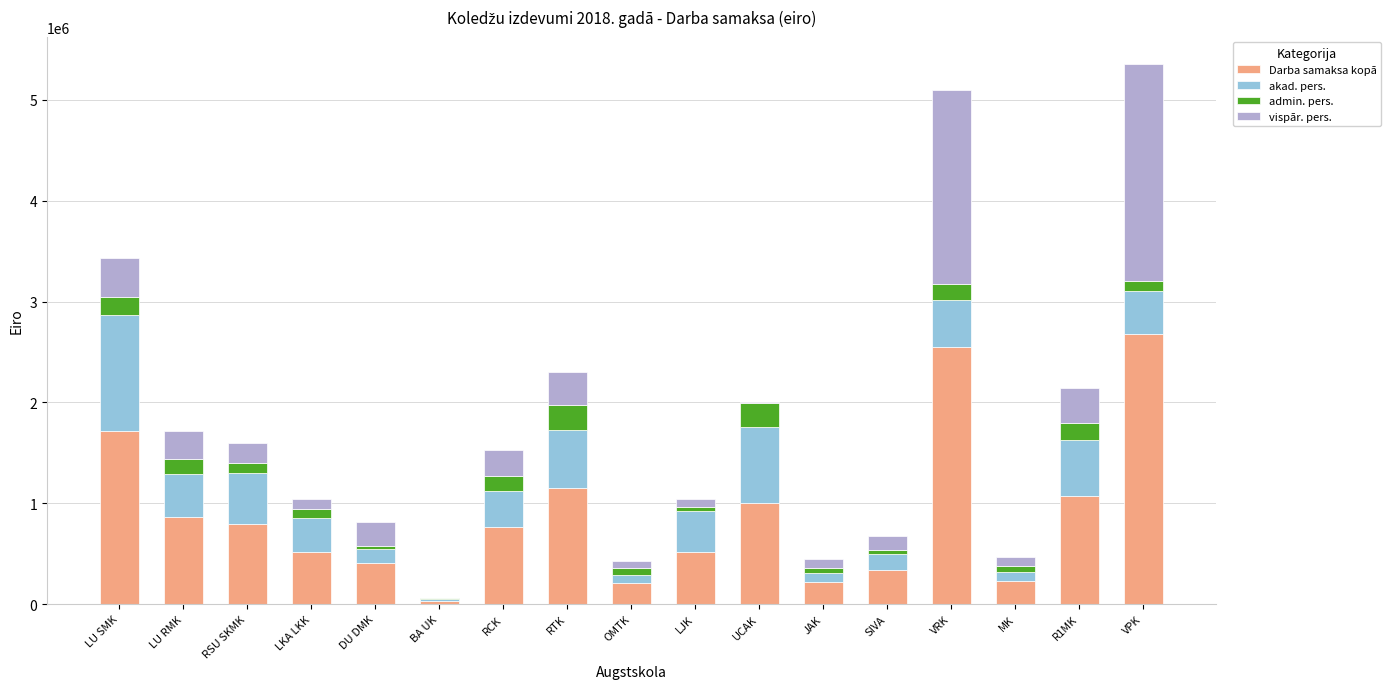

Is it true that Darba samaksa kopā equals 1149894 at RTK?

True